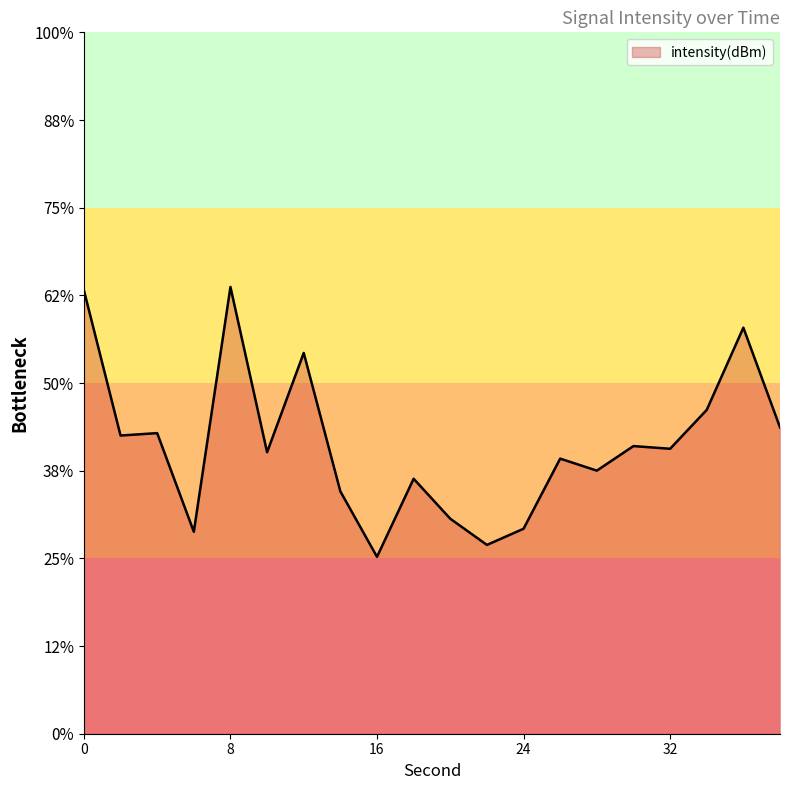

What is the change in value from 8 to 36?

-0.7